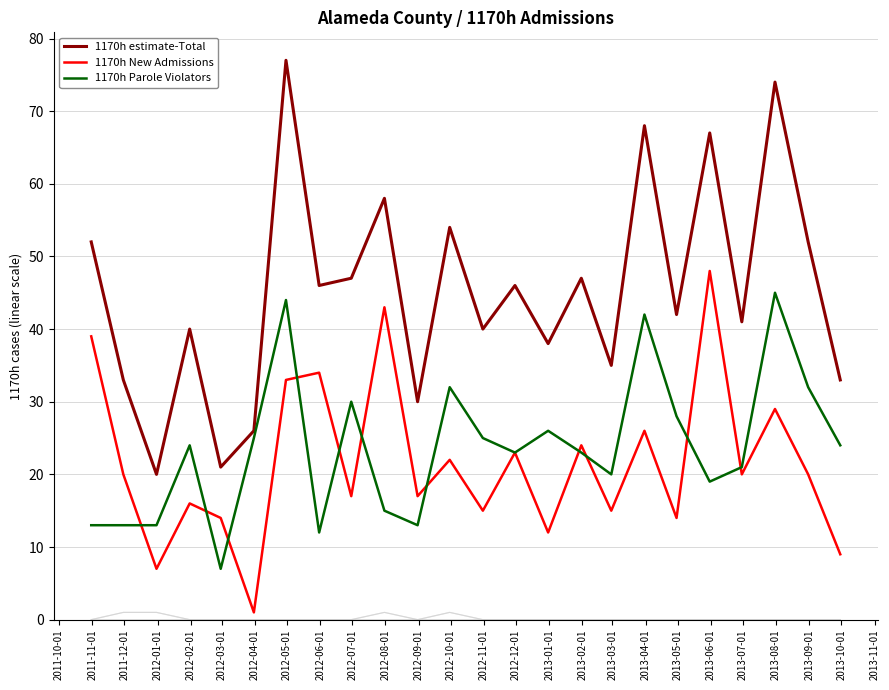

Which series has the largest total across all categories?

1170h estimate-Total